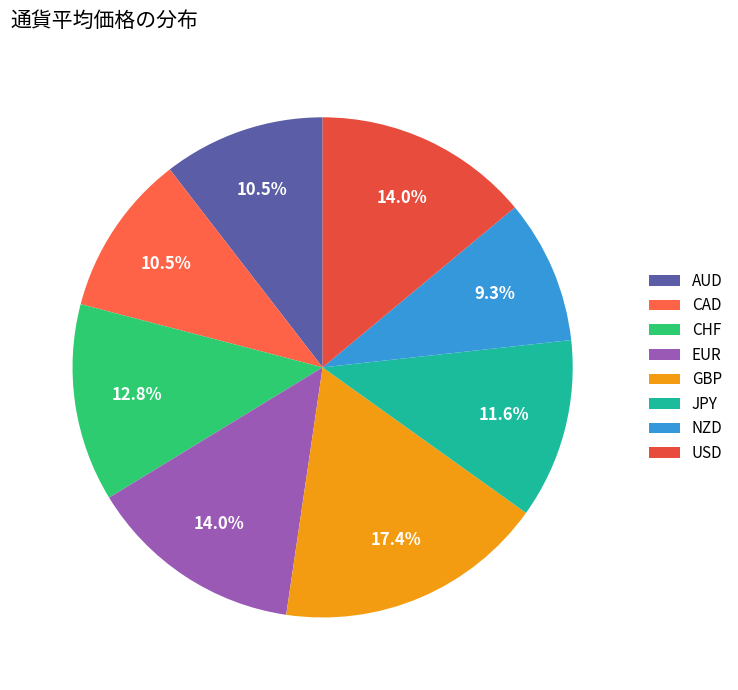

Does JPY account for over 50% of the chart?

No